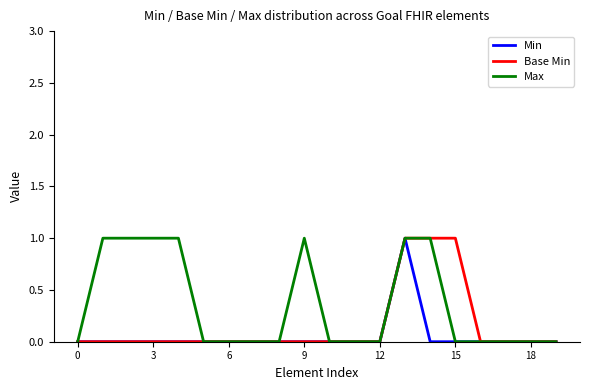

Rank the series by their average value, from highest to lowest.

Max, Base Min, Min